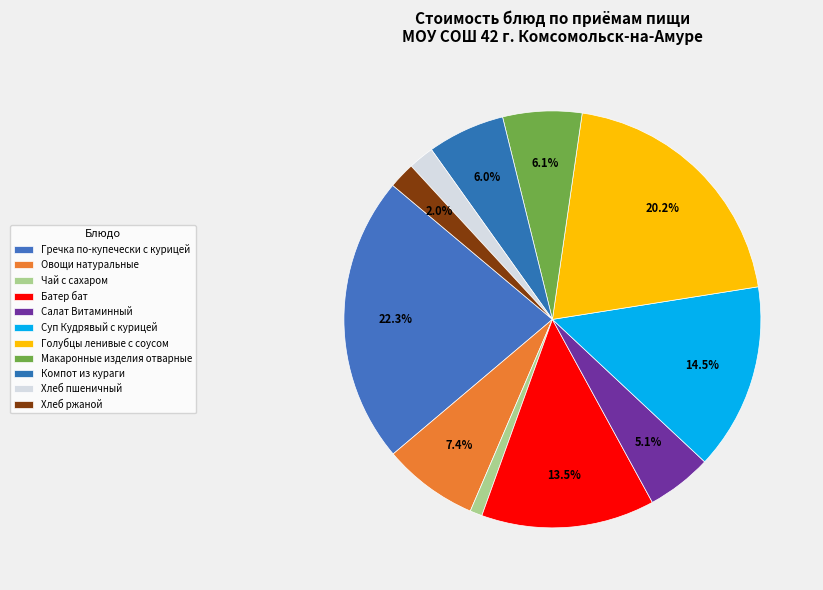

Count the number of slices in the pie.

11